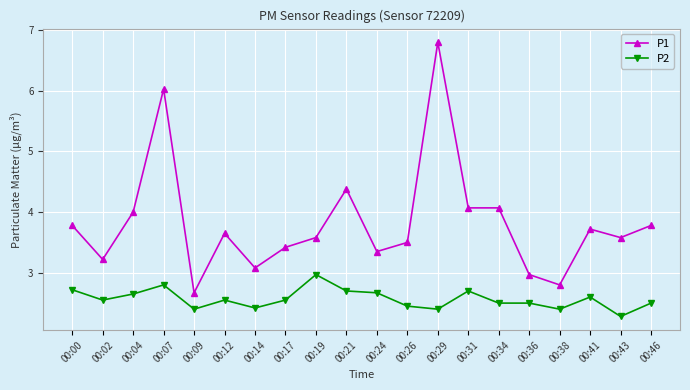

What is the value of the P1 point at the 5th from the left?

2.7